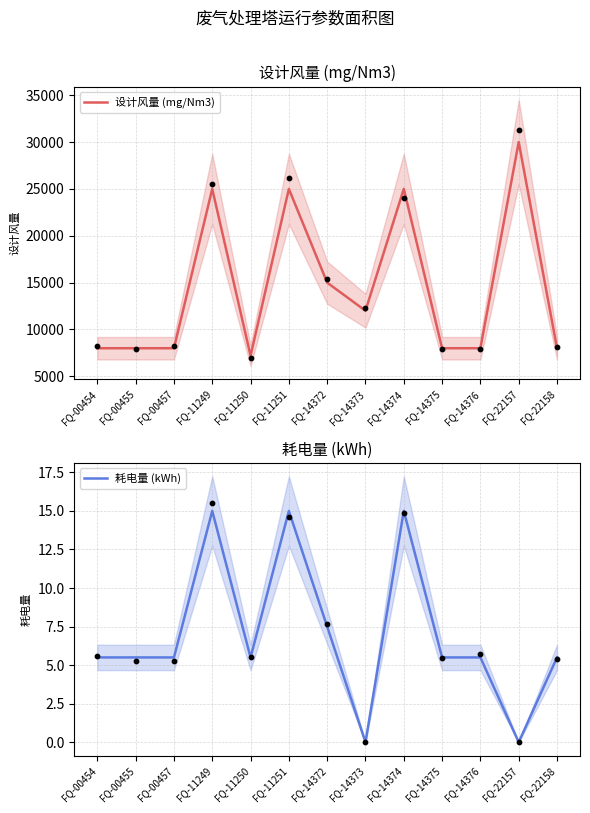

What are all the series names shown in the legend?

设计风量 (mg/Nm3), 耗电量 (kWh)